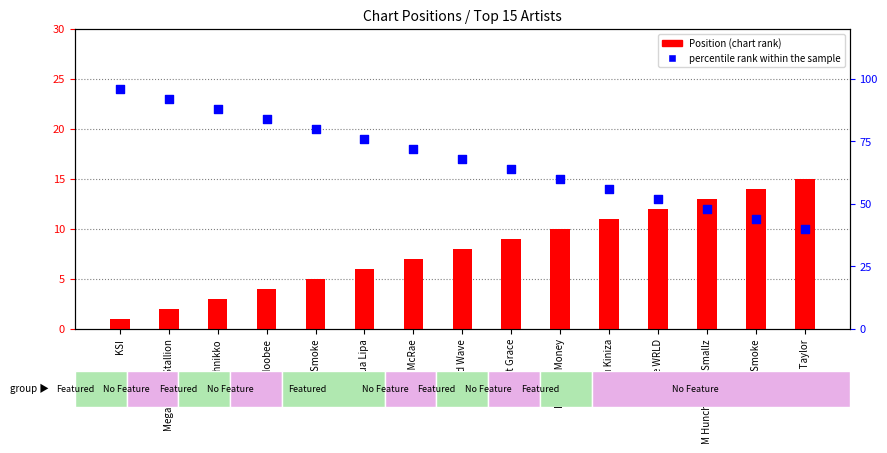

Which series contains the highest Y value?

percentile rank within the sample